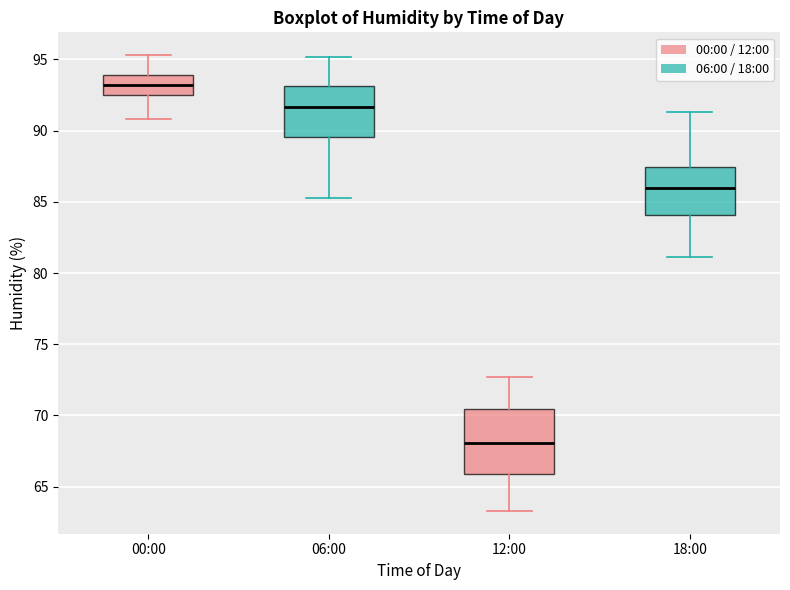

Reading left to right, transcribe this box plot: for each box, give where its median line is, the range the box spans, and where its two whiskers end, as read against the y-axis. The values are not printed on the chart, so give them approximately, as read against the axis.

00:00: median 93.0, box 92.5 to 94.0, whiskers 91.0 to 95.5
06:00: median 91.5, box 89.5 to 93.0, whiskers 85.5 to 95.0
12:00: median 68.0, box 66.0 to 70.5, whiskers 63.5 to 72.5
18:00: median 86.0, box 84.0 to 87.5, whiskers 81.0 to 91.5